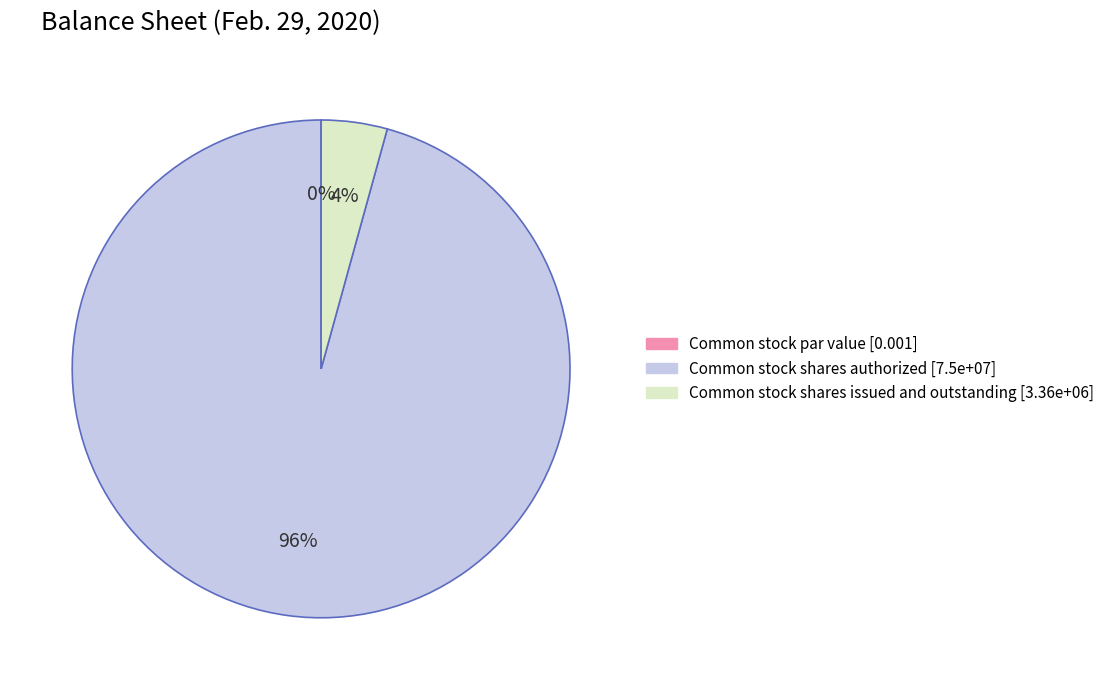

What is the total percentage of Common stock shares issued and outstanding and Common stock shares authorized?

100.0%